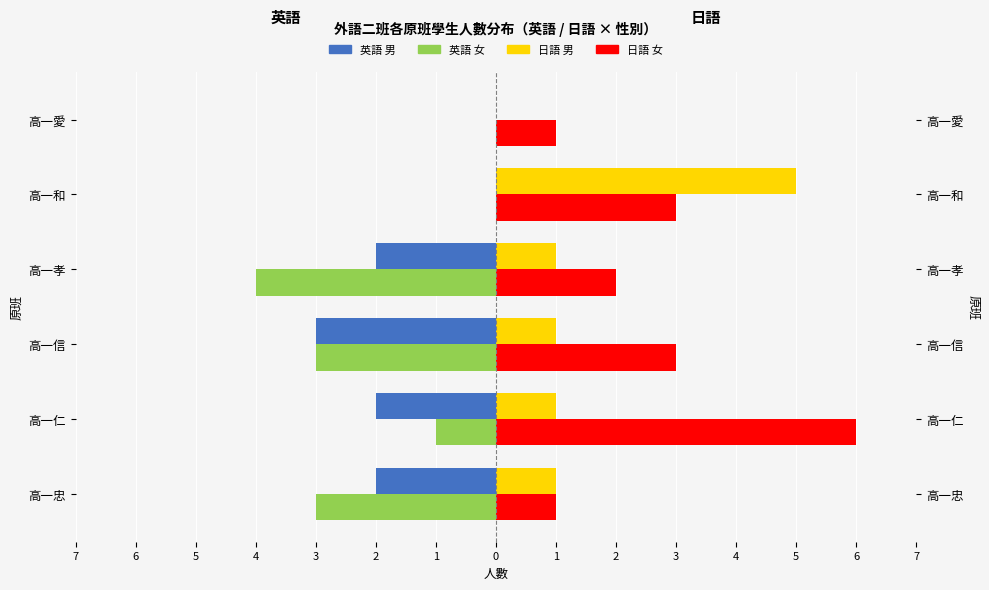

What is the lowest value of the 英語_男 (Celibi/Nubili) series?

-3